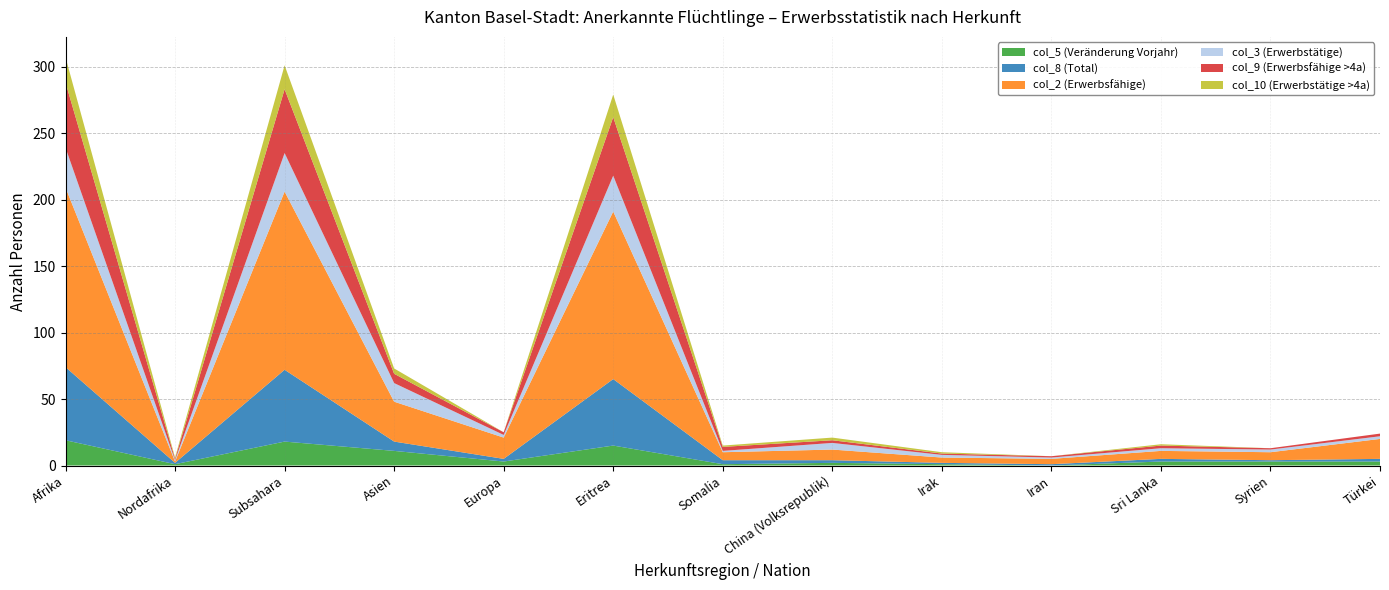

Reading right to left, list all the values displayed in this chart.

col_5 (Veränderung Vorjahr): Türkei=3	Syrien=3	Sri Lanka=3	Iran=0	Irak=1	China (Volksrepublik)=2	Somalia=1	Eritrea=15	Europa=3	Asien=11	Subsahara=18	Nordafrika=1	Afrika=19
col_8 (Total): Türkei=2	Syrien=1	Sri Lanka=2	Iran=1	Irak=1	China (Volksrepublik)=2	Somalia=3	Eritrea=50	Europa=2	Asien=7	Subsahara=54	Nordafrika=1	Afrika=55
col_2 (Erwerbsfähige): Türkei=15	Syrien=6	Sri Lanka=6	Iran=4	Irak=4	China (Volksrepublik)=8	Somalia=6	Eritrea=126	Europa=16	Asien=30	Subsahara=134	Nordafrika=1	Afrika=135
col_3 (Erwerbstätige): Türkei=2	Syrien=2	Sri Lanka=2	Iran=1	Irak=2	China (Volksrepublik)=5	Somalia=1	Eritrea=27	Europa=2	Asien=14	Subsahara=29	Nordafrika=1	Afrika=30
col_9 (Erwerbsfähige >4a): Türkei=2	Syrien=1	Sri Lanka=2	Iran=1	Irak=1	China (Volksrepublik)=2	Somalia=3	Eritrea=44	Europa=2	Asien=7	Subsahara=48	Nordafrika=1	Afrika=49
col_10 (Erwerbstätige >4a): Türkei=0	Syrien=0	Sri Lanka=1	Iran=0	Irak=1	China (Volksrepublik)=2	Somalia=1	Eritrea=17	Europa=0	Asien=4	Subsahara=18	Nordafrika=1	Afrika=19